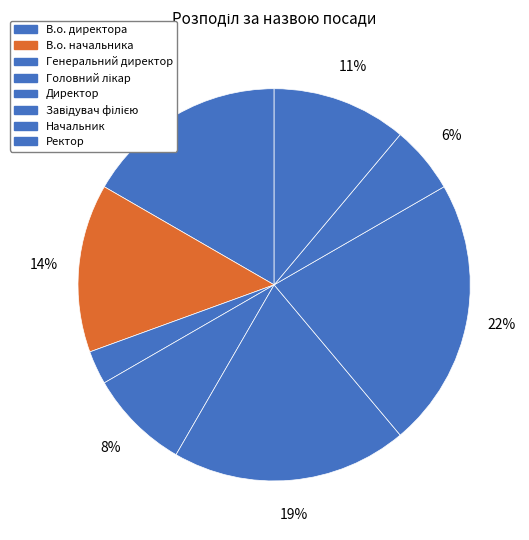

To the nearest percent, what percentage of the pie is Завідувач філією?

22%